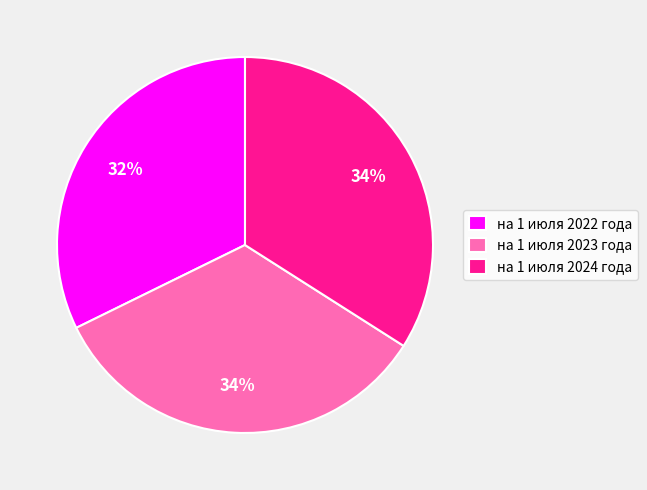

To the nearest percent, what percentage of the pie is на 1 июля 2023 года?

34%